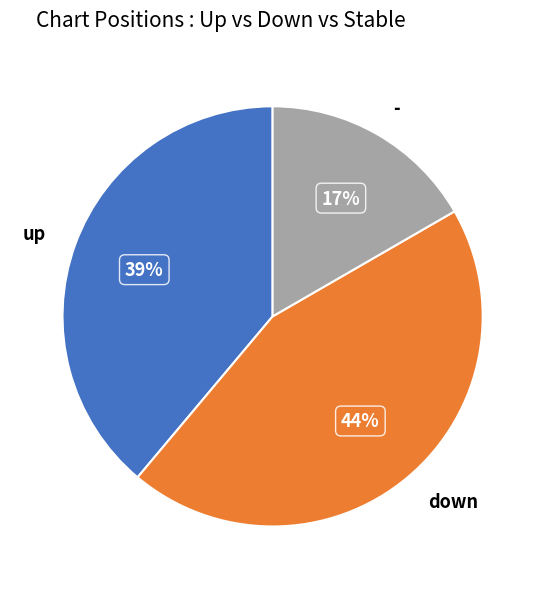

Which has a higher value, down or up?

down